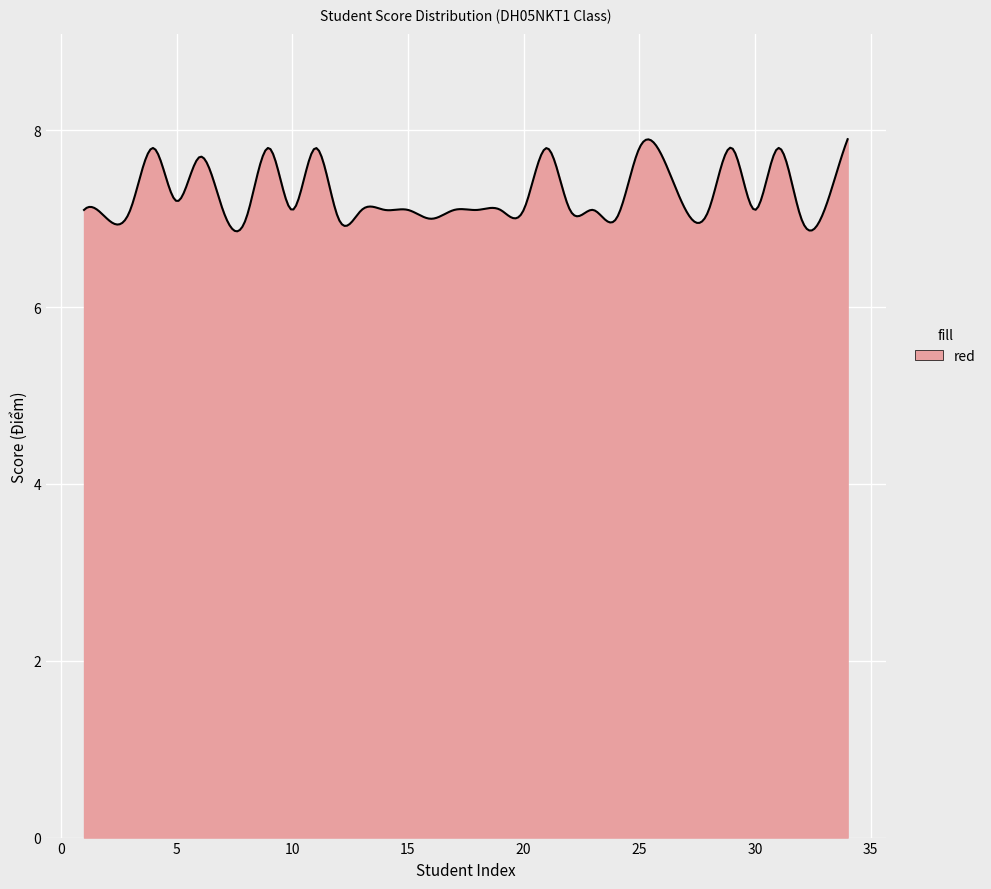

What is the maximum value shown in the chart?

7.9